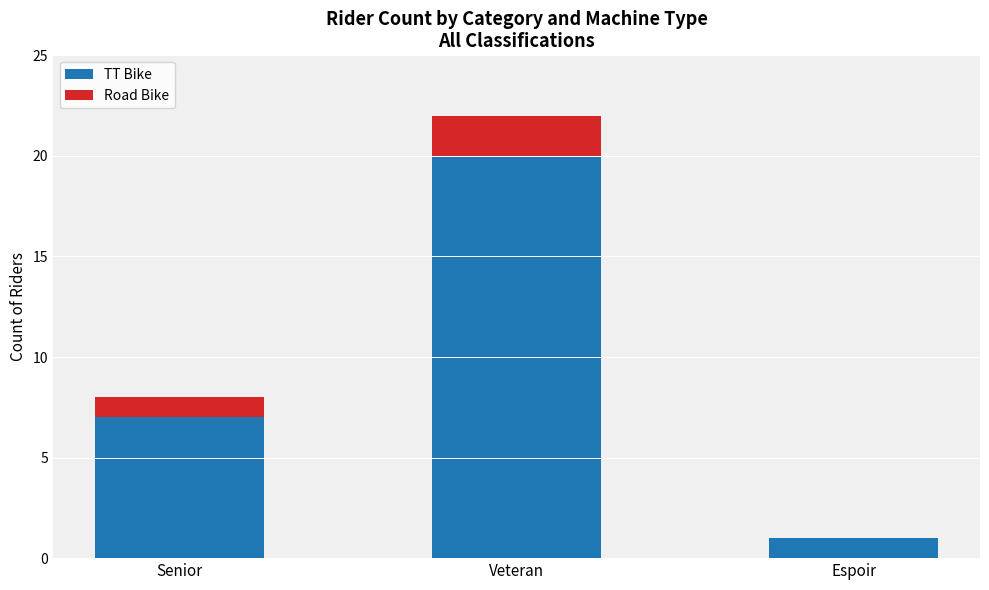

Reading left to right, what are the values for TT Bike?

Senior=7	Veteran=20	Espoir=1